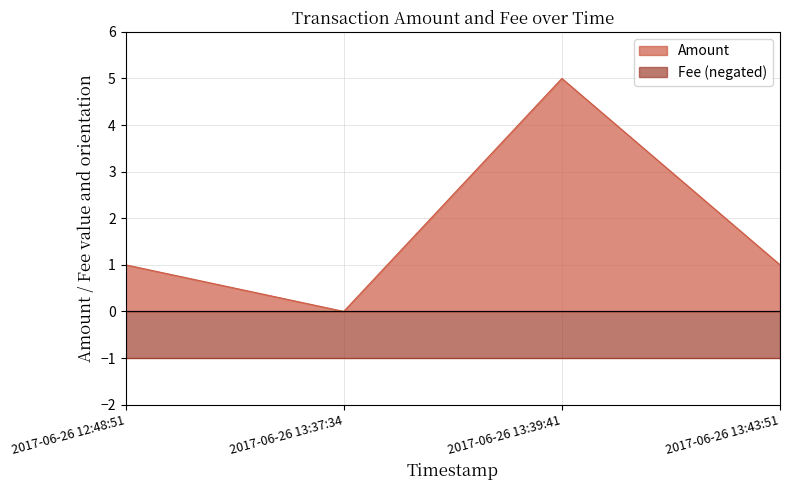

Which category has the lowest value across all series?

2017-06-26 13:37:34